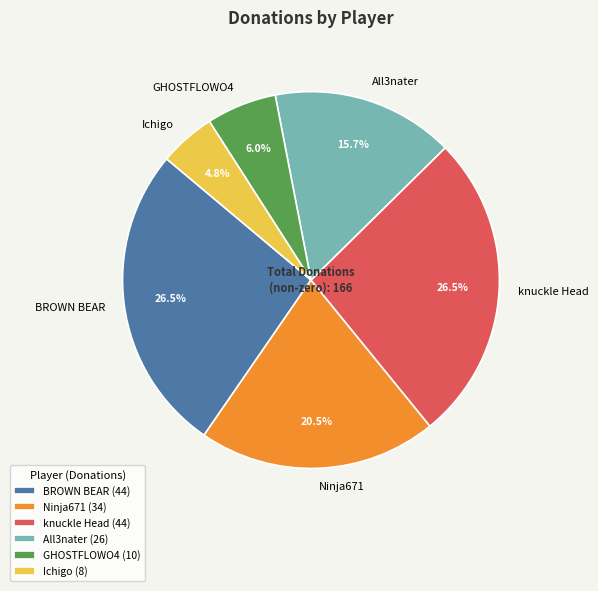

Is there any slice that represents more than half of the pie?

No